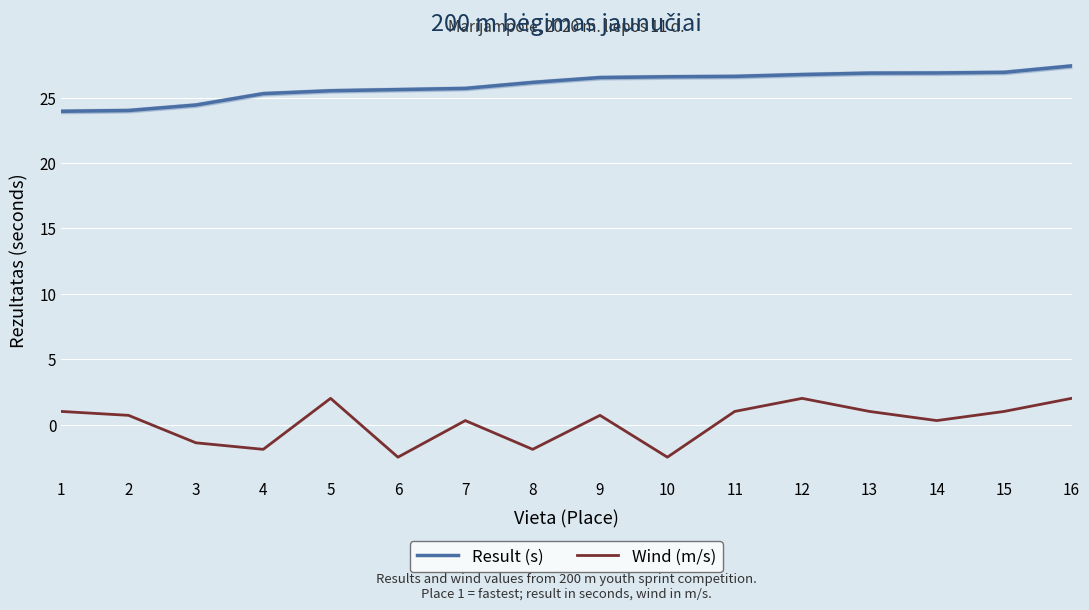

What is the minimum value shown in the chart?

-2.5